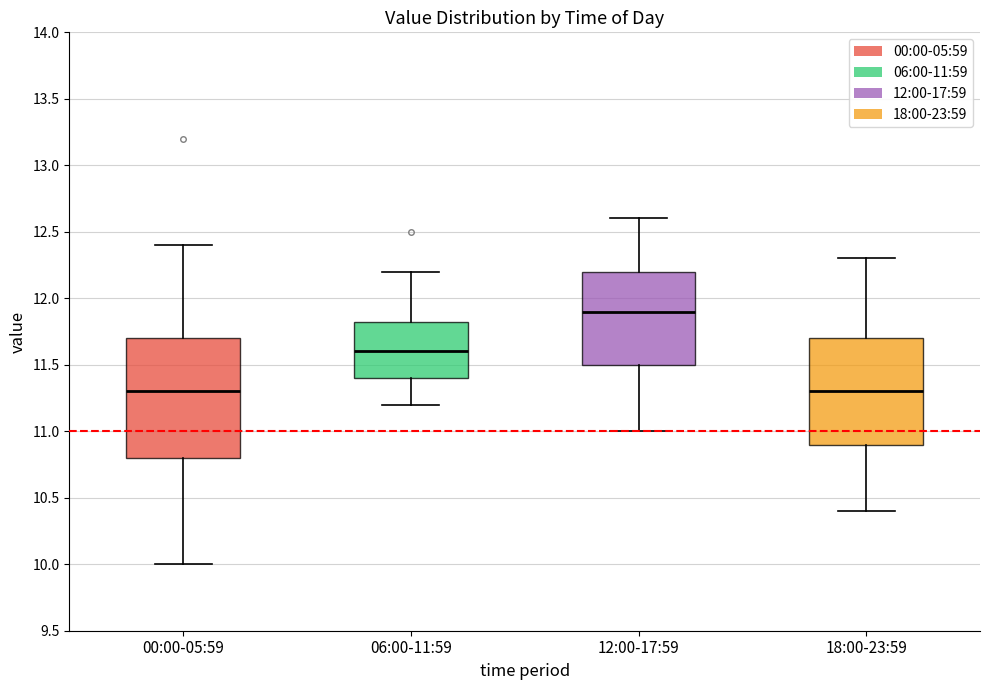

Which box is the tallest, from its lower edge to its upper edge?

00:00-05:59